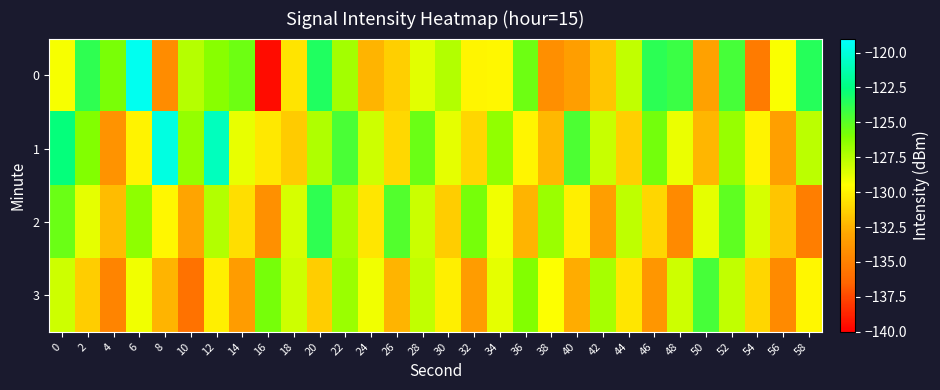

At 6, list the series in order from largest to smallest.

0, 2, 3, 1